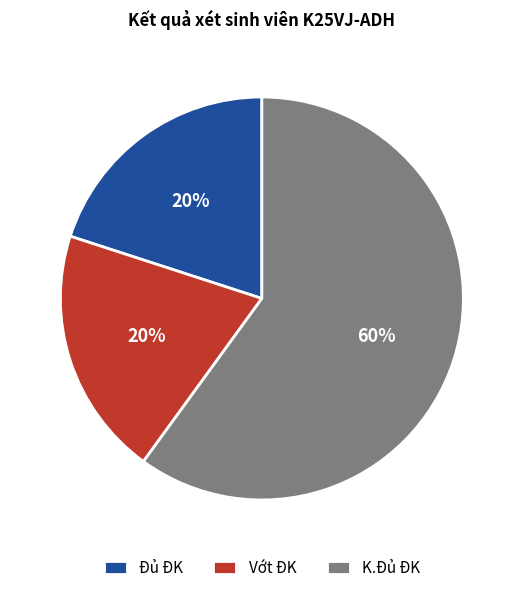

To the nearest percent, what percentage of the pie is Vớt ĐK?

20%